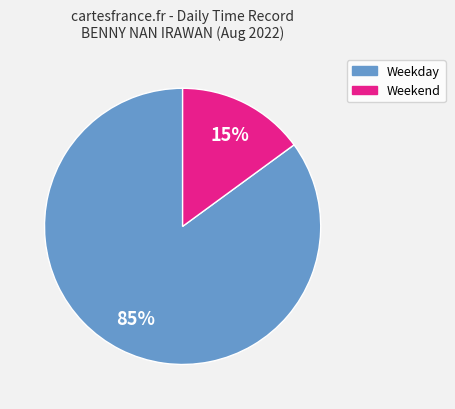

Does any single category account for the majority?

Yes